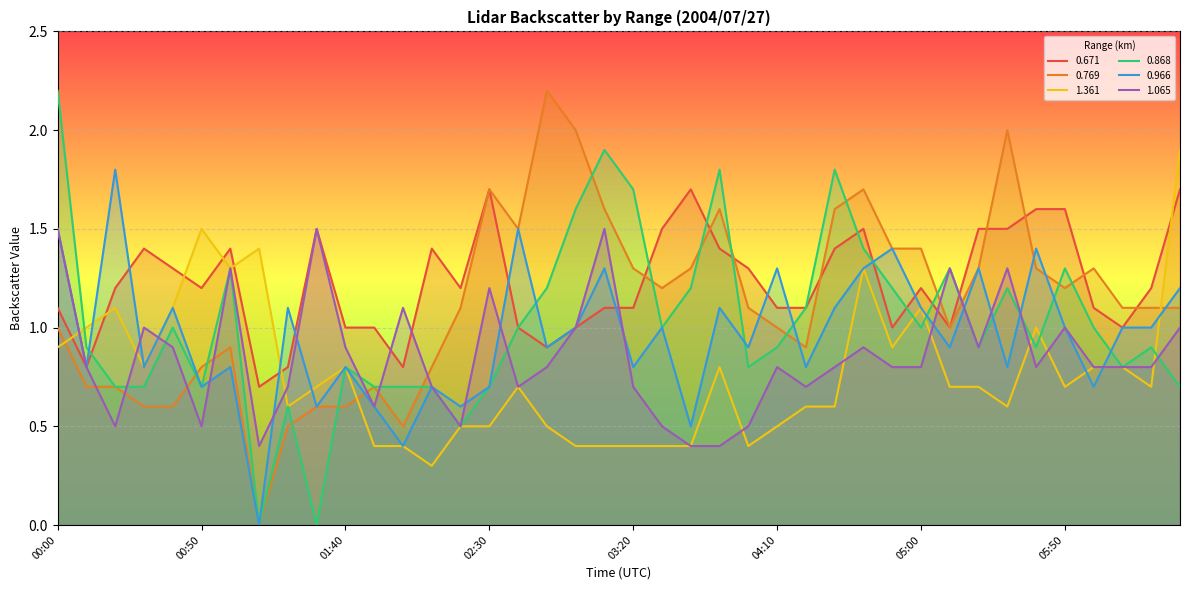

What is the label of the 22nd point from the left?

03:30